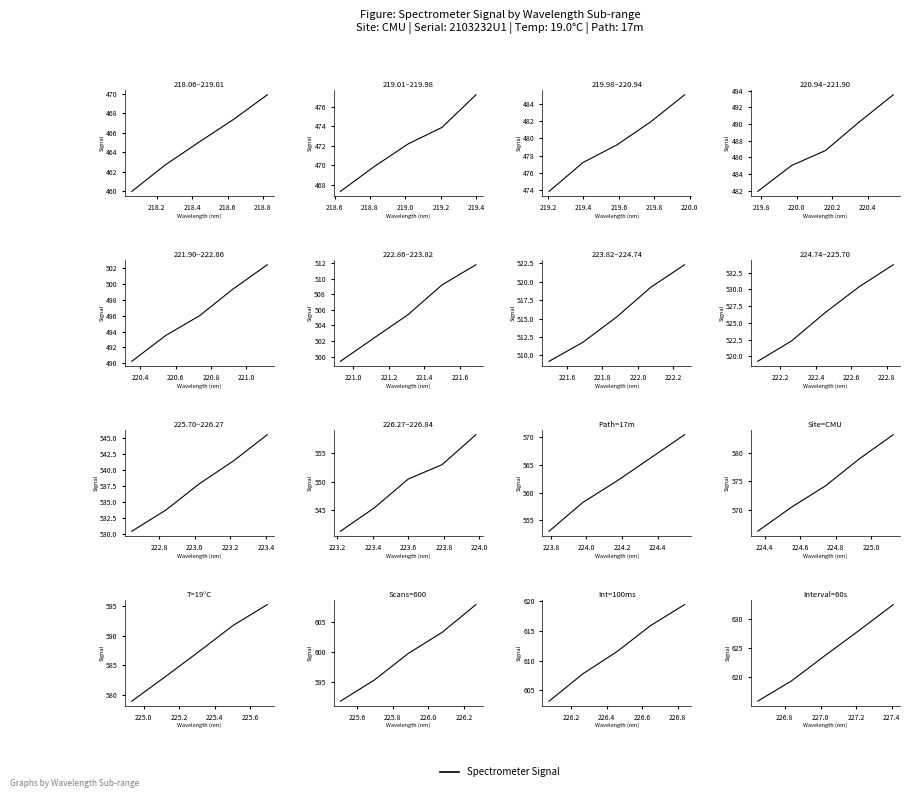

Does the chart display data point markers on the line(s)?

No